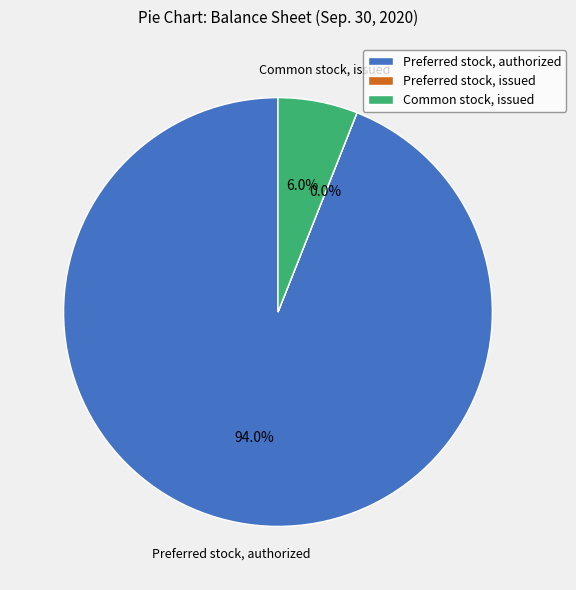

What is the largest slice in the pie chart?

Preferred stock, authorized